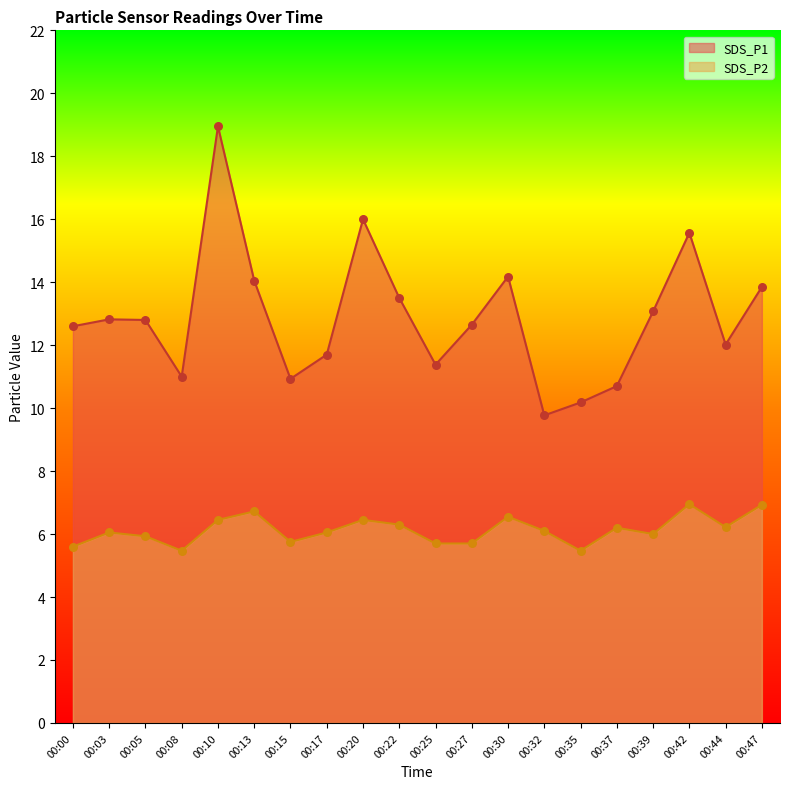

Which series contains the lowest Y value?

SDS_P2